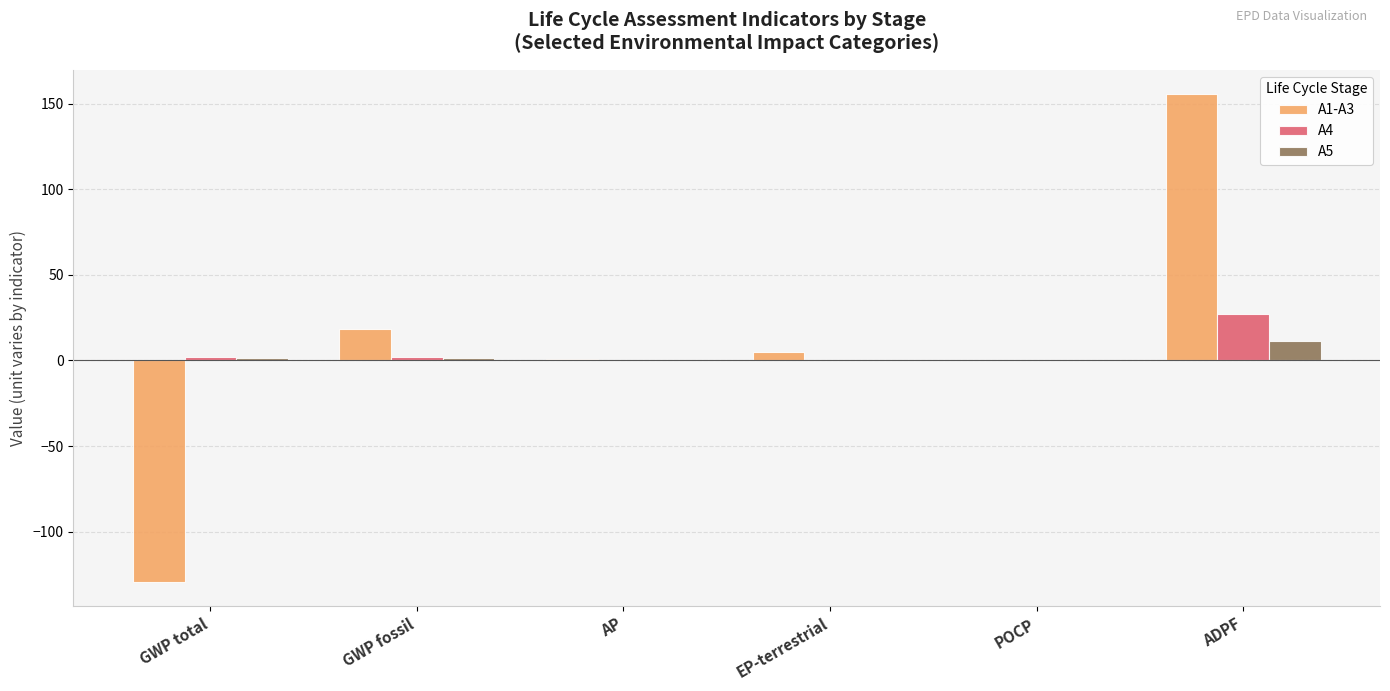

How many values in the A1-A3 series exceed 4?

3